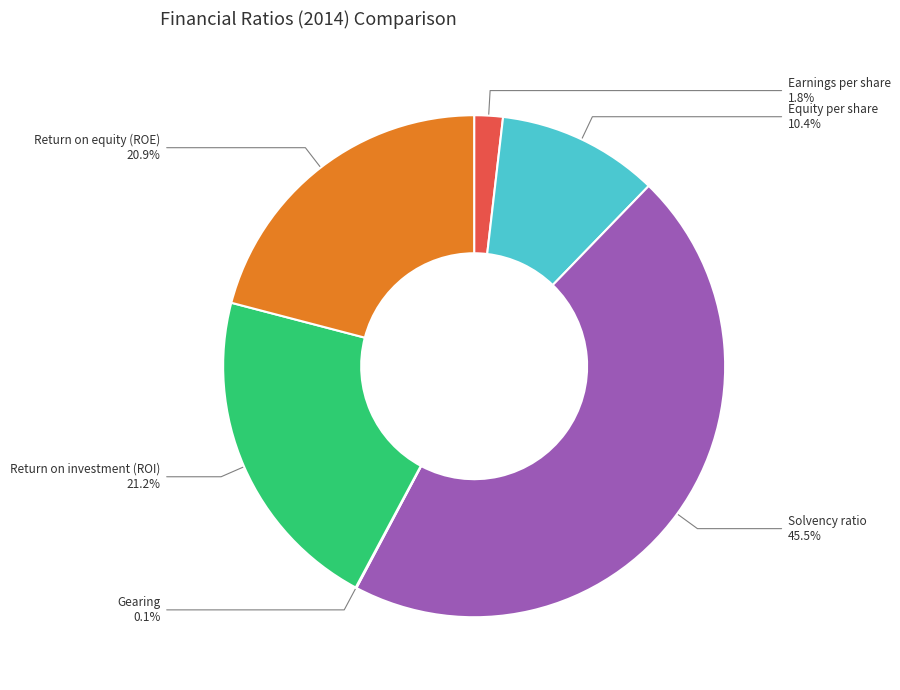

To the nearest percent, what is the average slice percentage?

17%